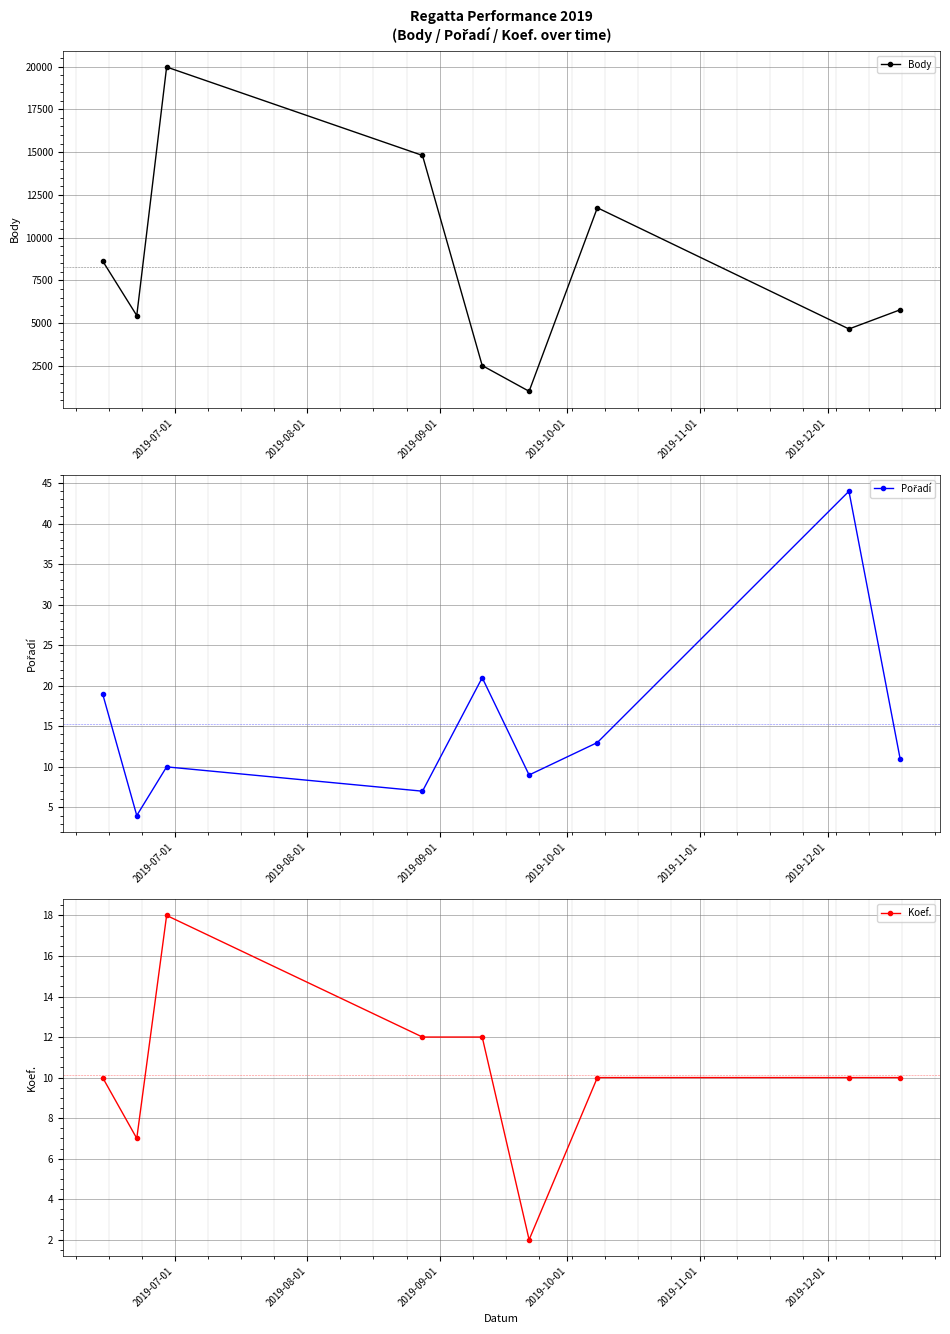

What is the value of the Body point at the 8th from the left?

4661